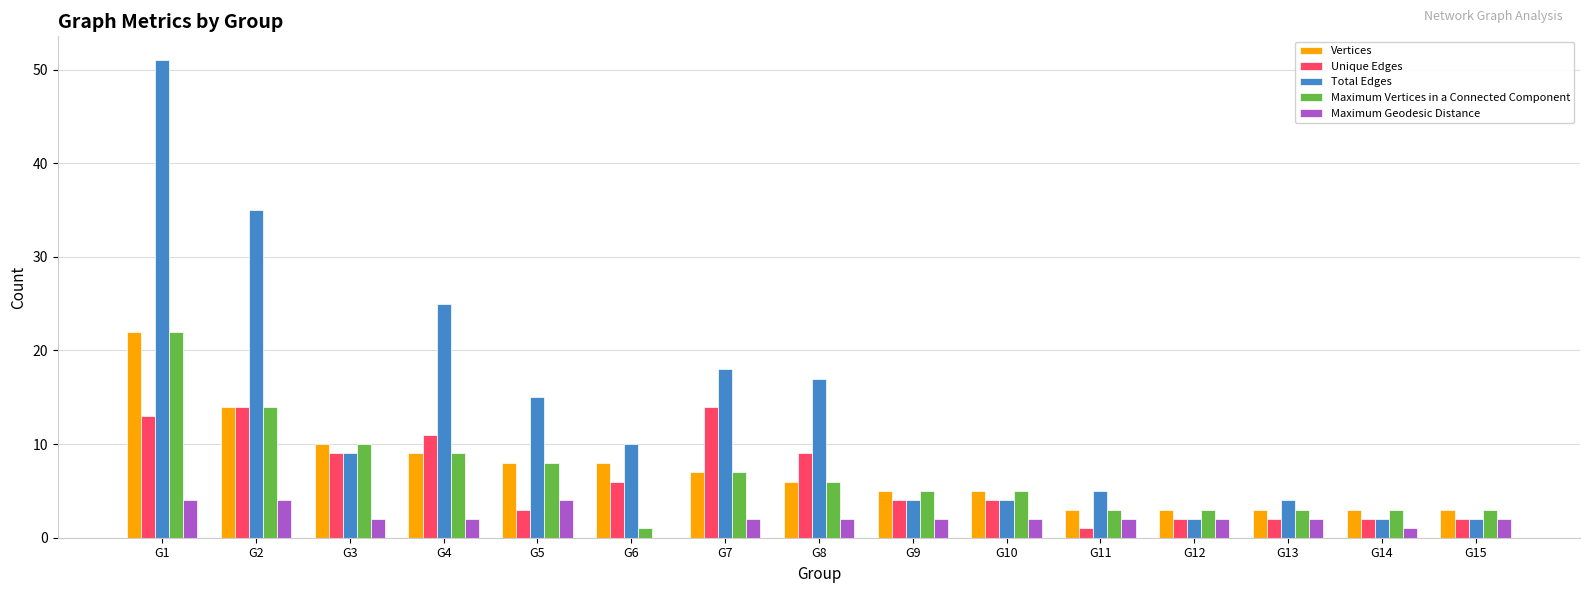

How many distinct data groups are displayed?

5